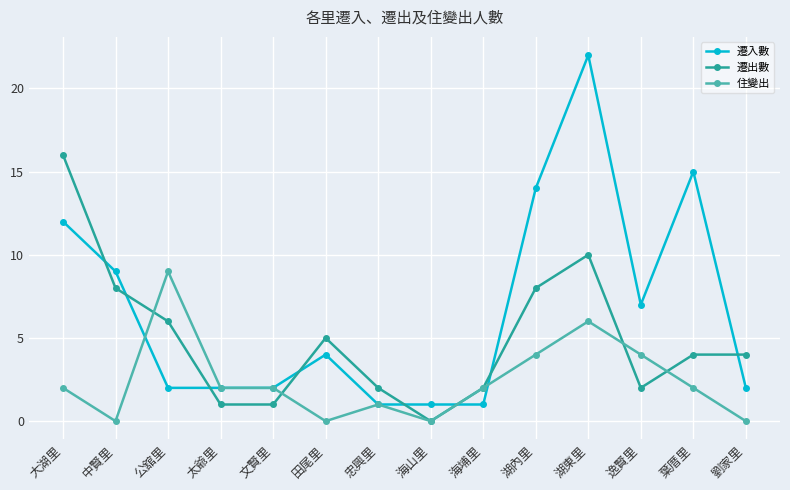

At how many categories does at least one series exceed 6?

7